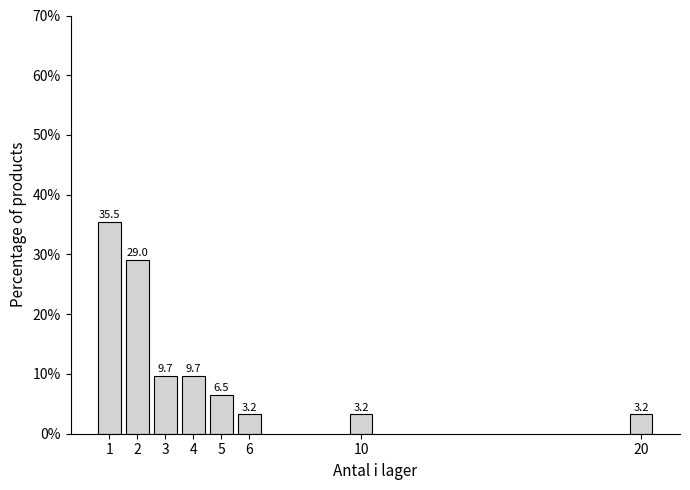

Reading right to left, list all the values displayed in this chart.

20=3.2	10=3.2	6=3.2	5=6.5	4=9.7	3=9.7	2=29.0	1=35.5